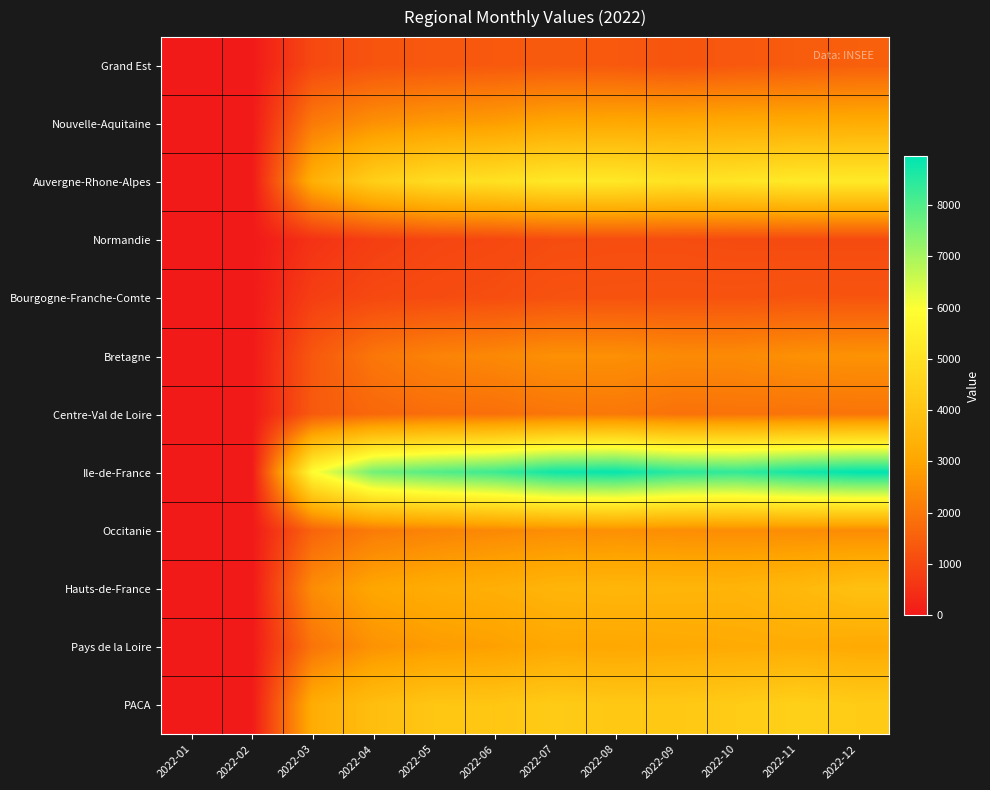

Which label corresponds to the largest value in the chart?

2022-12